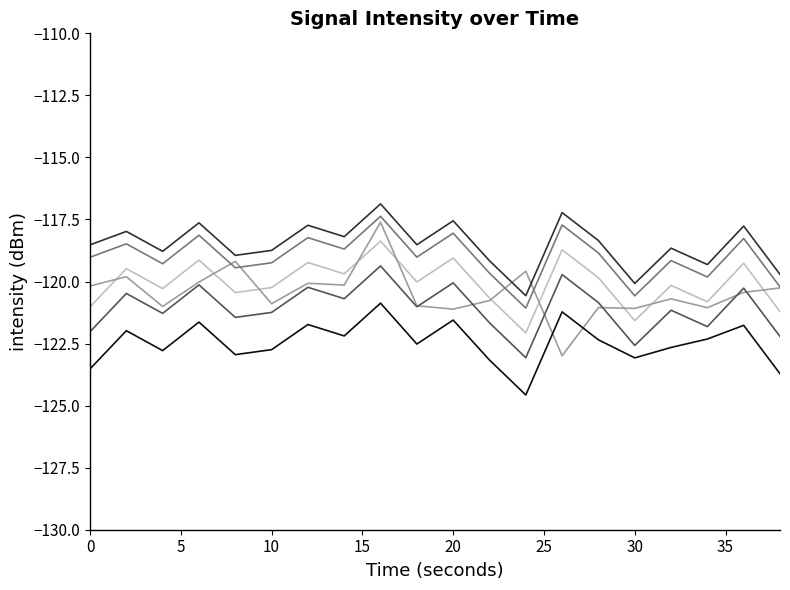

What is the maximum value shown in the chart?

-116.9